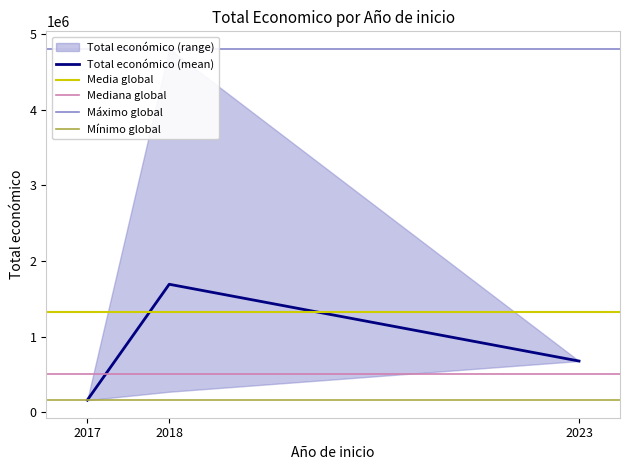

How many values in the Total económico (mean) series are below 677425?

1